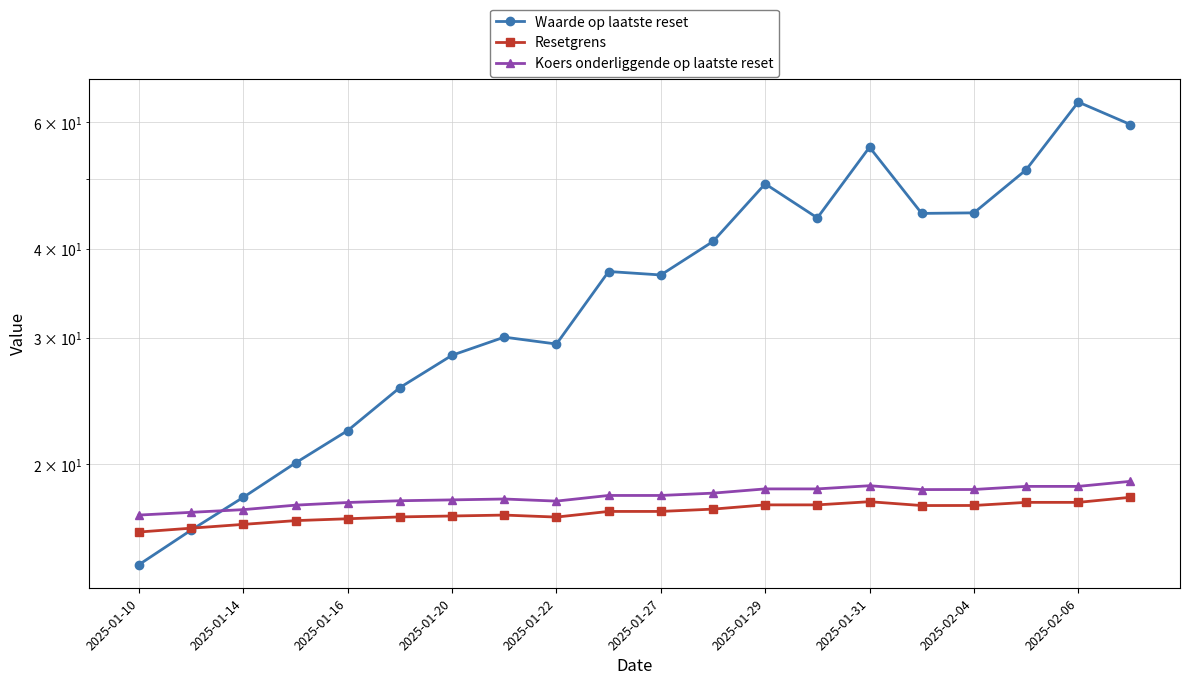

How many data points in Koers onderliggende op laatste reset are above 18?

11